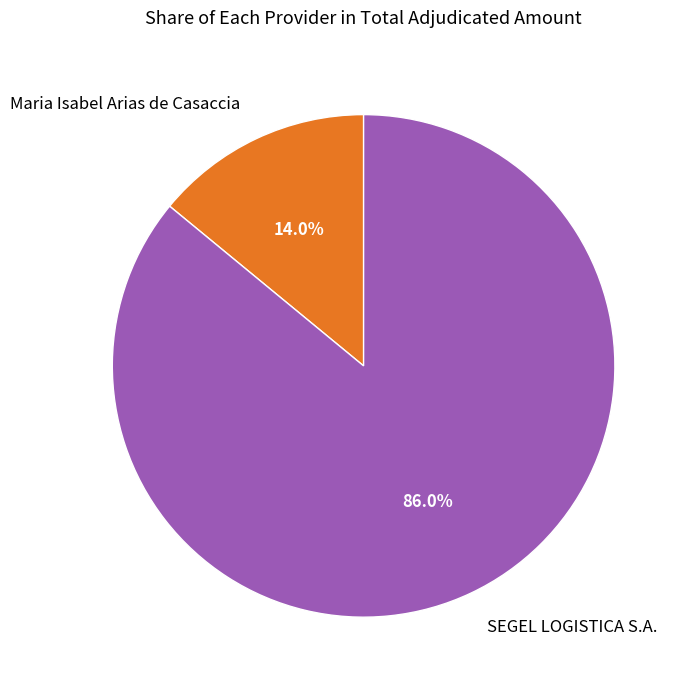

What portion of the pie excludes SEGEL LOGISTICA S.A.?

14.0%